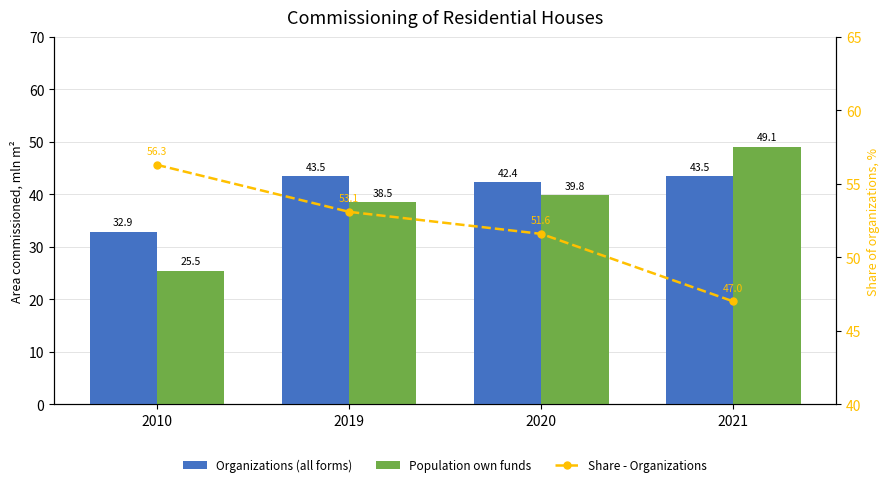

What are all the series names shown in the legend?

Organizations (all forms), Population own funds, Share - Organizations